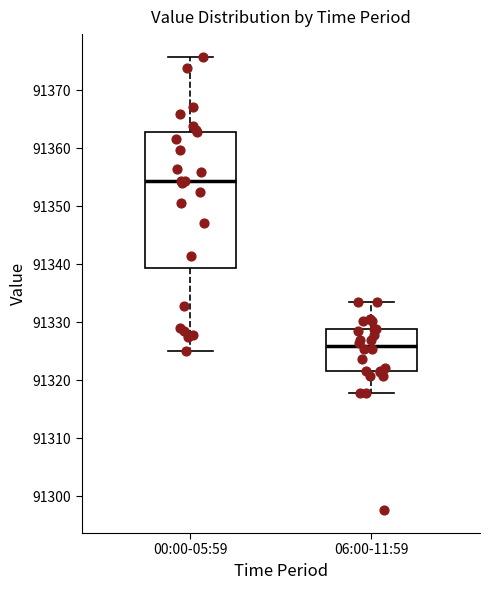

Reading left to right, transcribe this box plot: for each box, give where its median line is, the range the box spans, and where its two whiskers end, as read against the y-axis. The values are not printed on the chart, so give them approximately, as read against the axis.

00:00-05:59: median 91354, box 91339 to 91363, whiskers 91325 to 91376
06:00-11:59: median 91326, box 91322 to 91329, whiskers 91318 to 91333